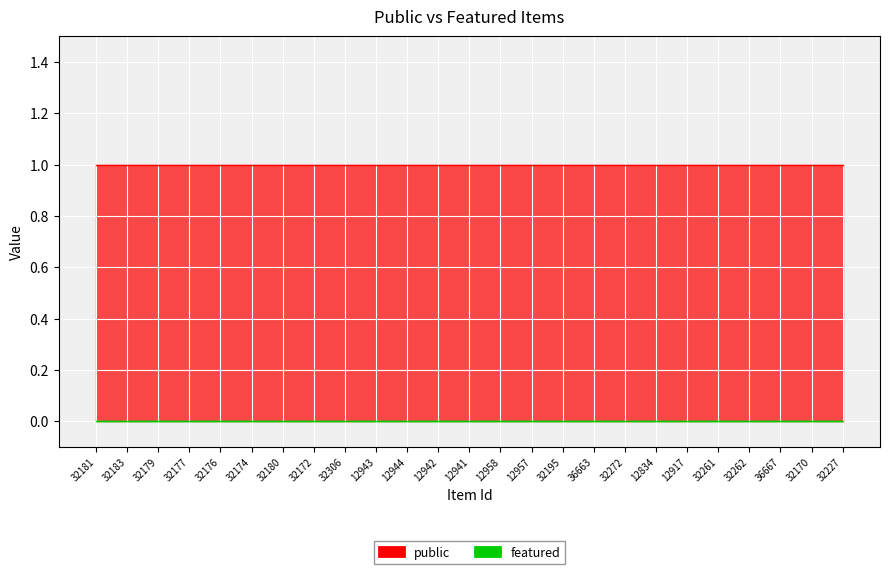

Which series has the widest spread of values?

public